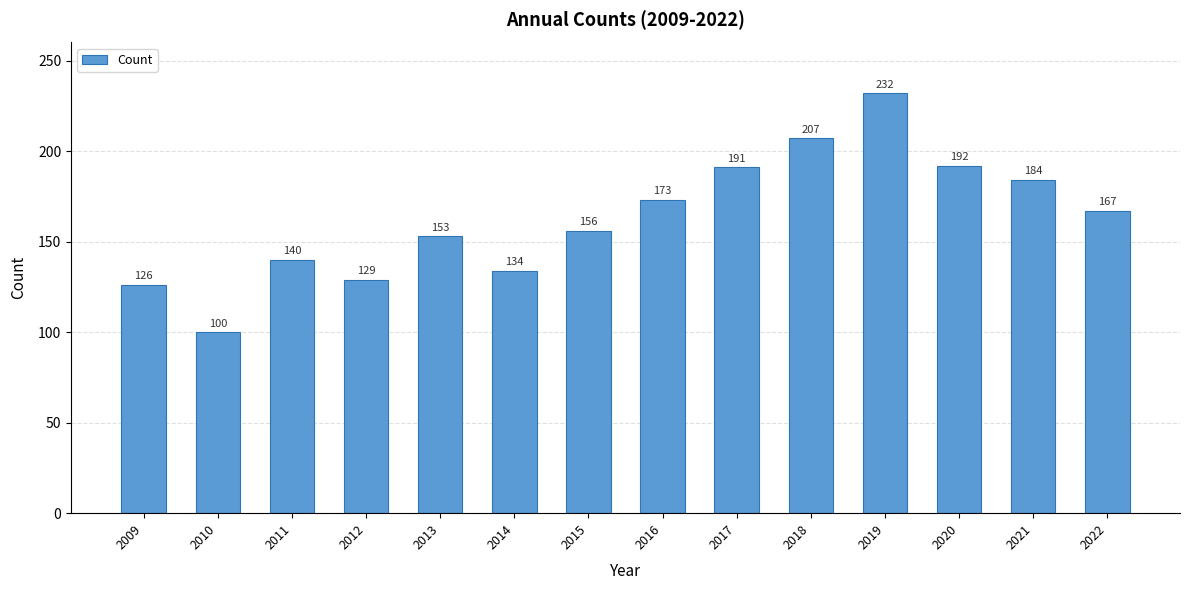

What is the difference between the values at 2012 and 2015?

27